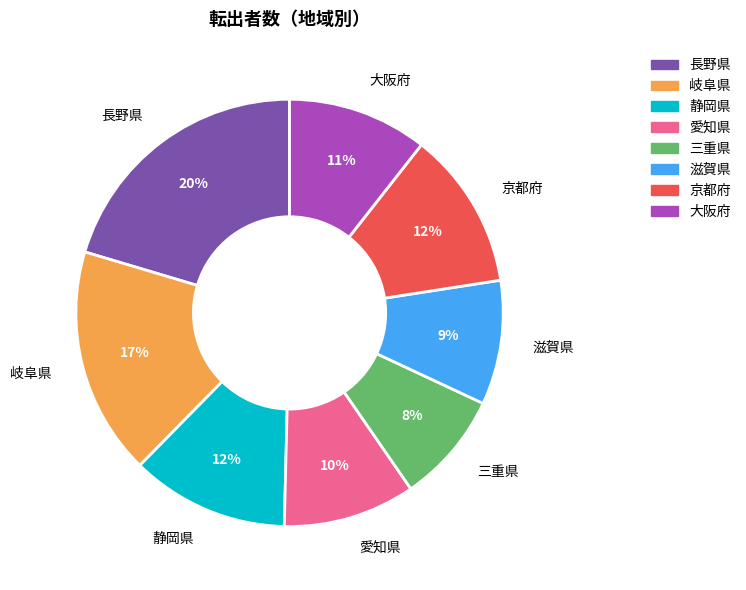

Do 大阪府 and 愛知県 together represent more than half of the pie?

No